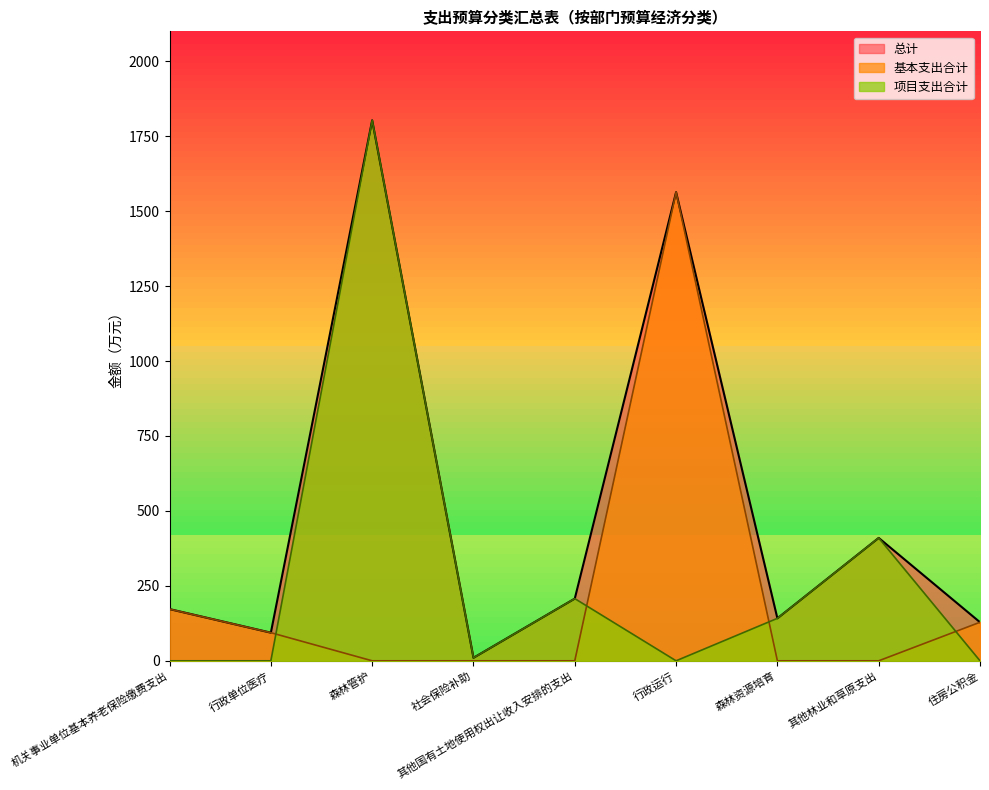

How many values in 基本支出合计 are above zero?

4